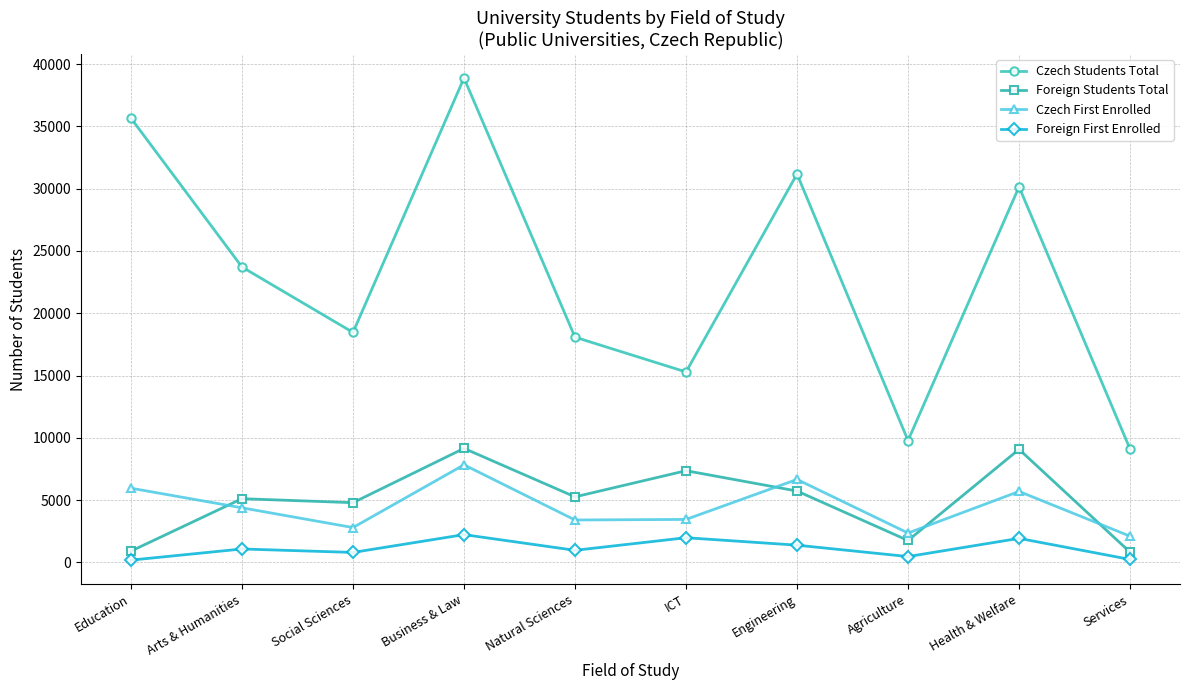

What is the label of the 8th point from the right?

Social Sciences